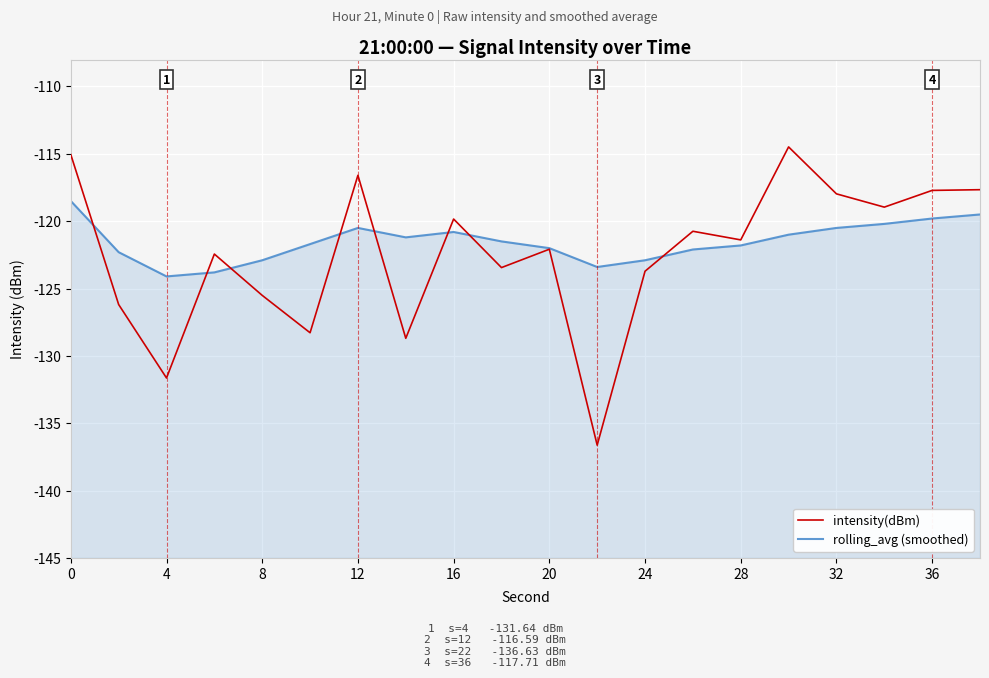

Between 16 and 16, which series saw the biggest shift?

intensity(dBm)